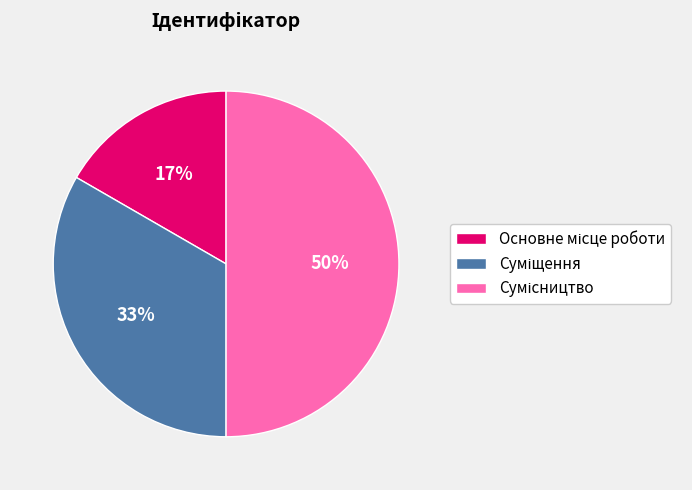

To the nearest percent, what is the average slice percentage?

33%